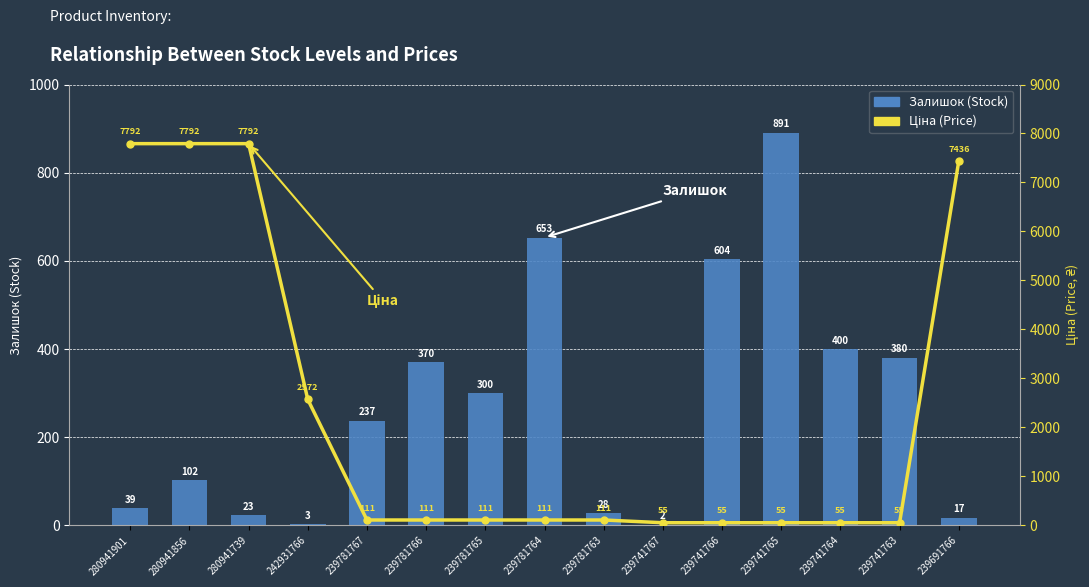

At how many categories does at least one series exceed 3468?

4